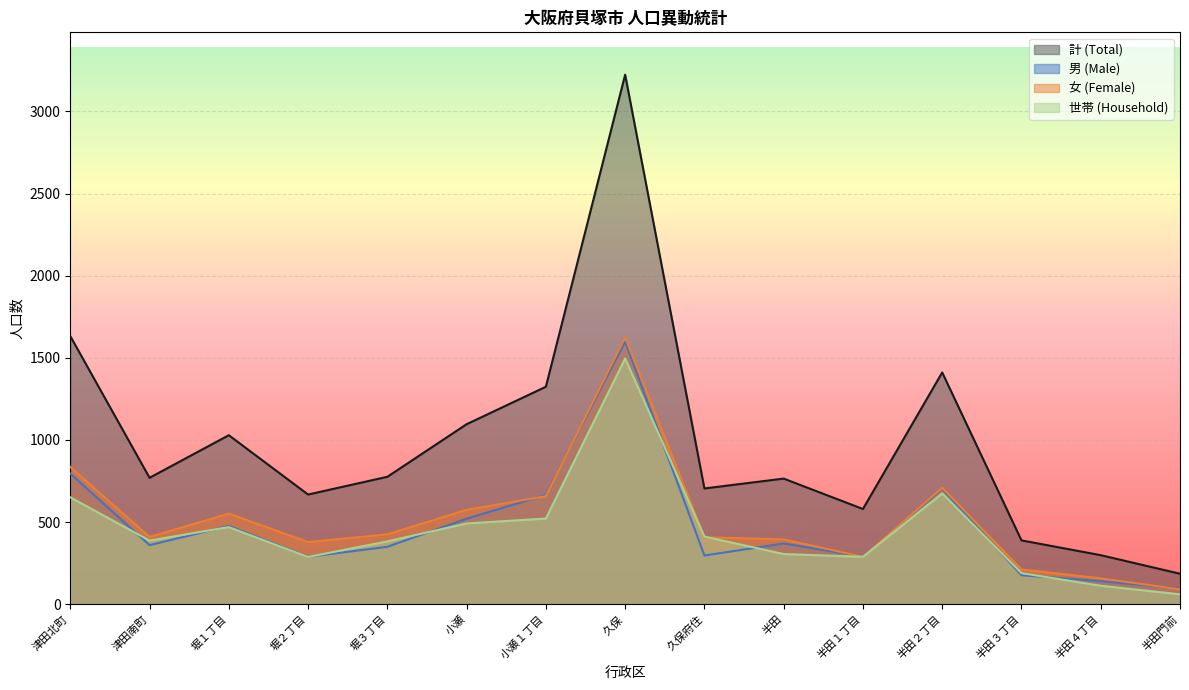

Rank the categories by 世帯 (Household) value from highest to lowest.

久保, 半田２丁目, 津田北町, 小瀬１丁目, 小瀬, 堀１丁目, 久保府住, 津田南町, 堀３丁目, 半田, 半田１丁目, 堀２丁目, 半田３丁目, 半田４丁目, 半田門前